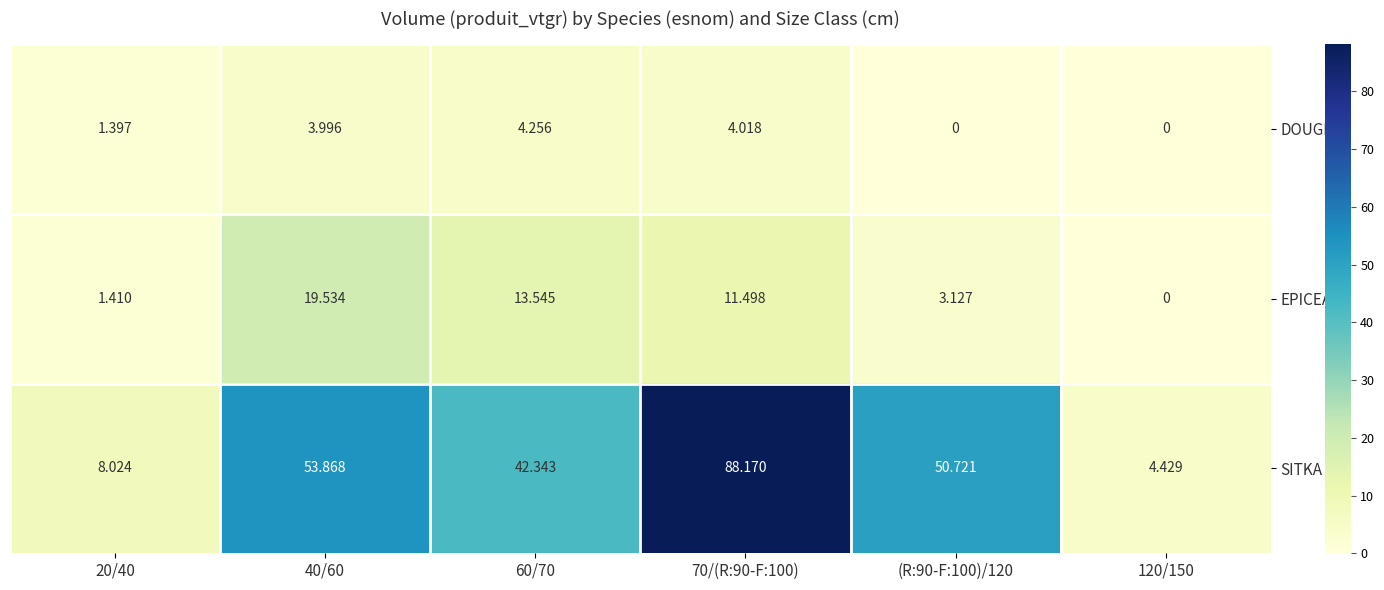

How many data points in EPICEA are above 11?

3